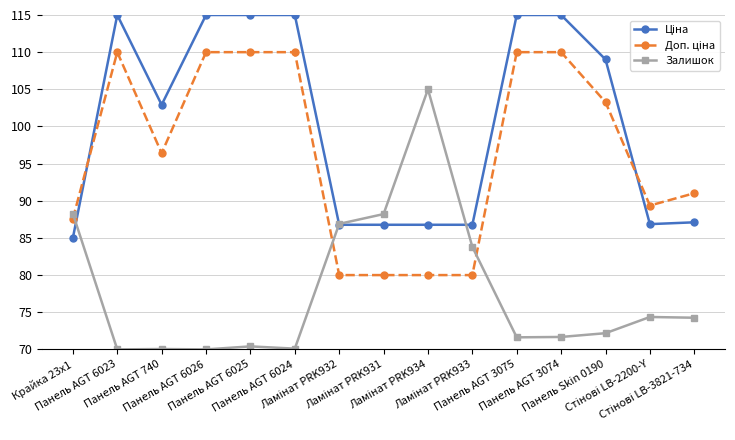

Which series has the largest range (max minus min)?

Залишок